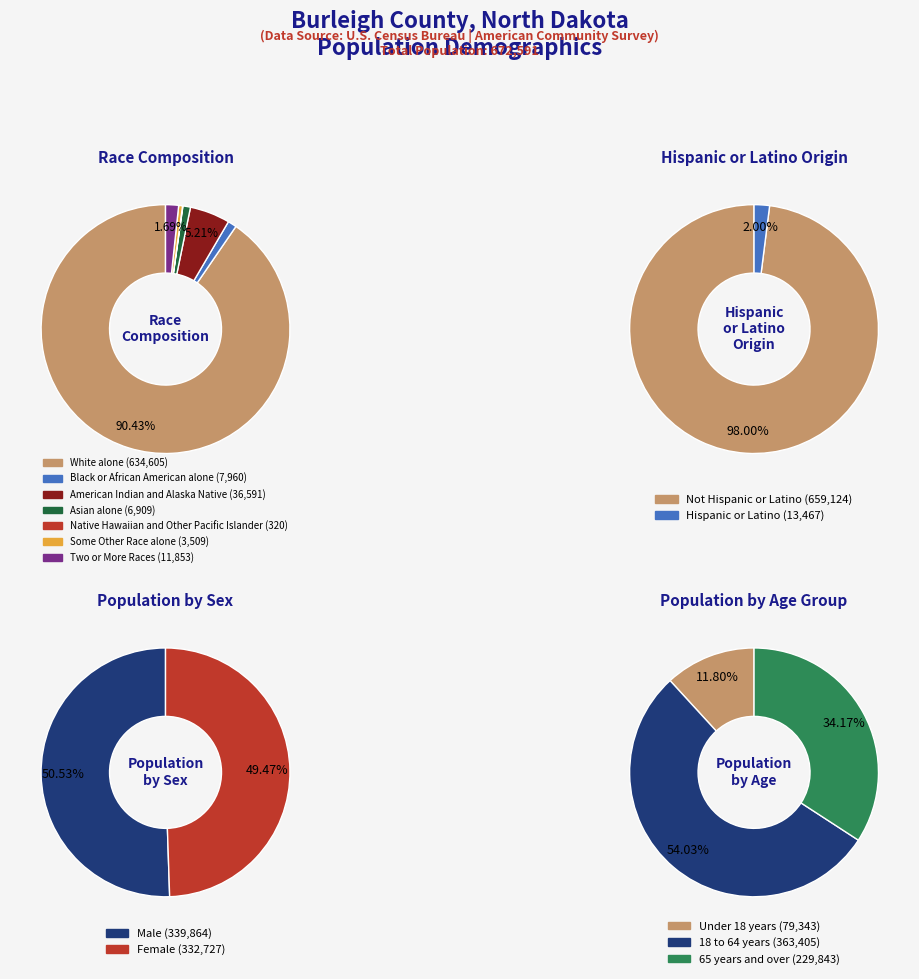

Is there a majority slice in this chart?

Yes